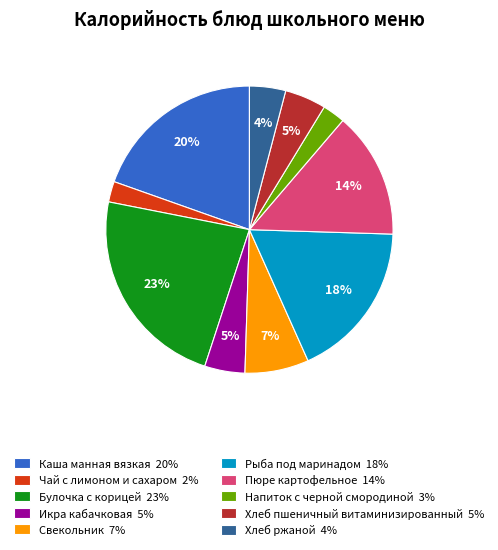

How many segments does this pie chart have?

10